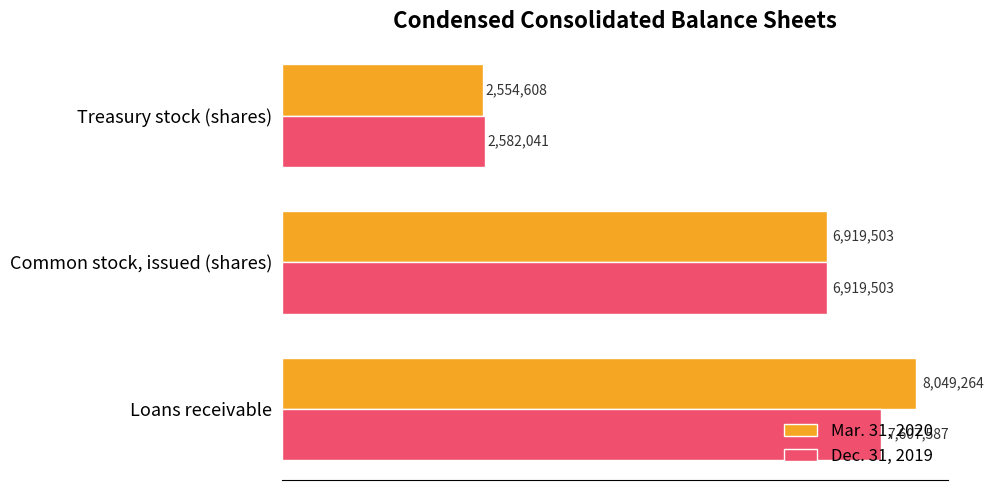

What is the sum of all Dec. 31, 2019 values?

17109131